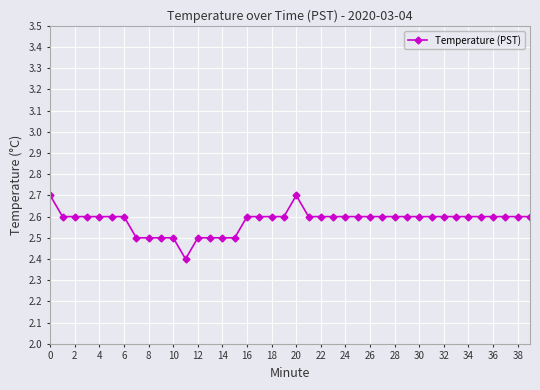

Count the values in the range 2 to 3.

40